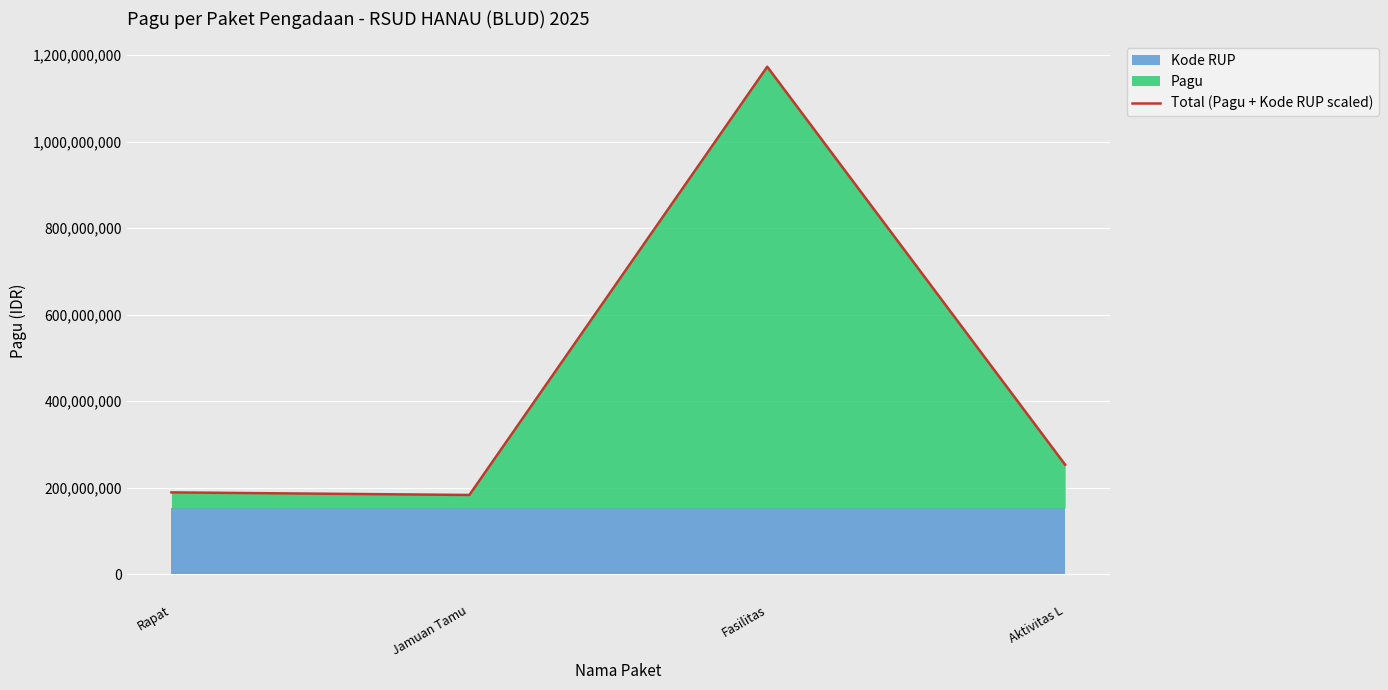

What is the minimum value shown in the chart?

182999976.4